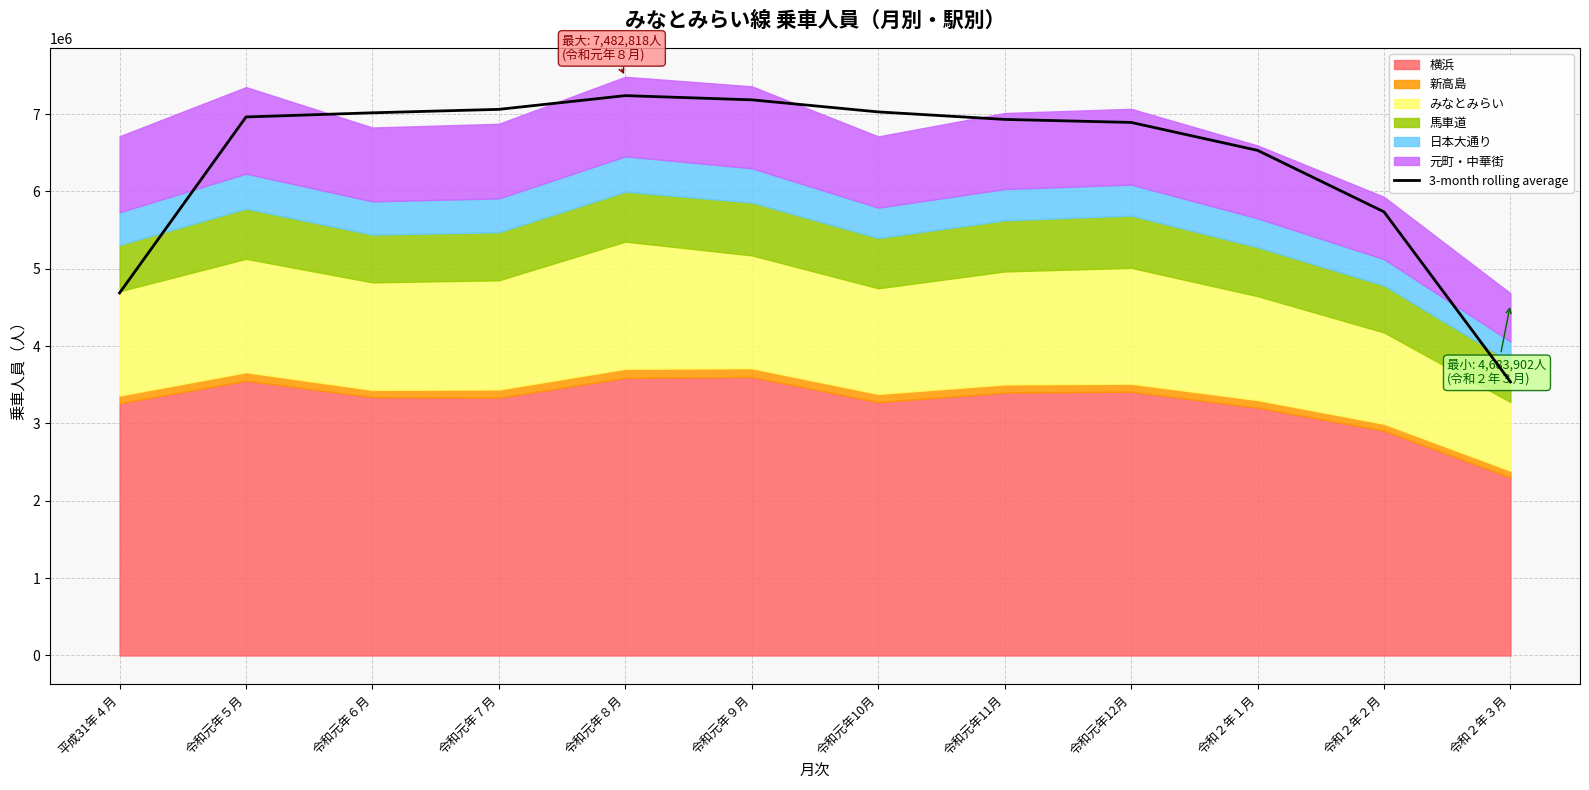

What is the label of the 3rd point from the left?

令和元年６月